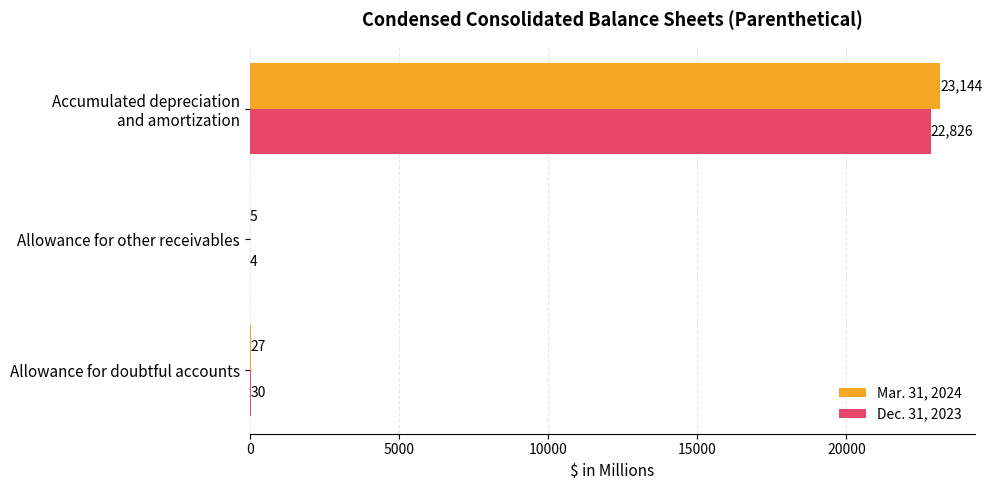

Where is Mar. 31, 2024 nearest to the value 11574?

Allowance for doubtful accounts